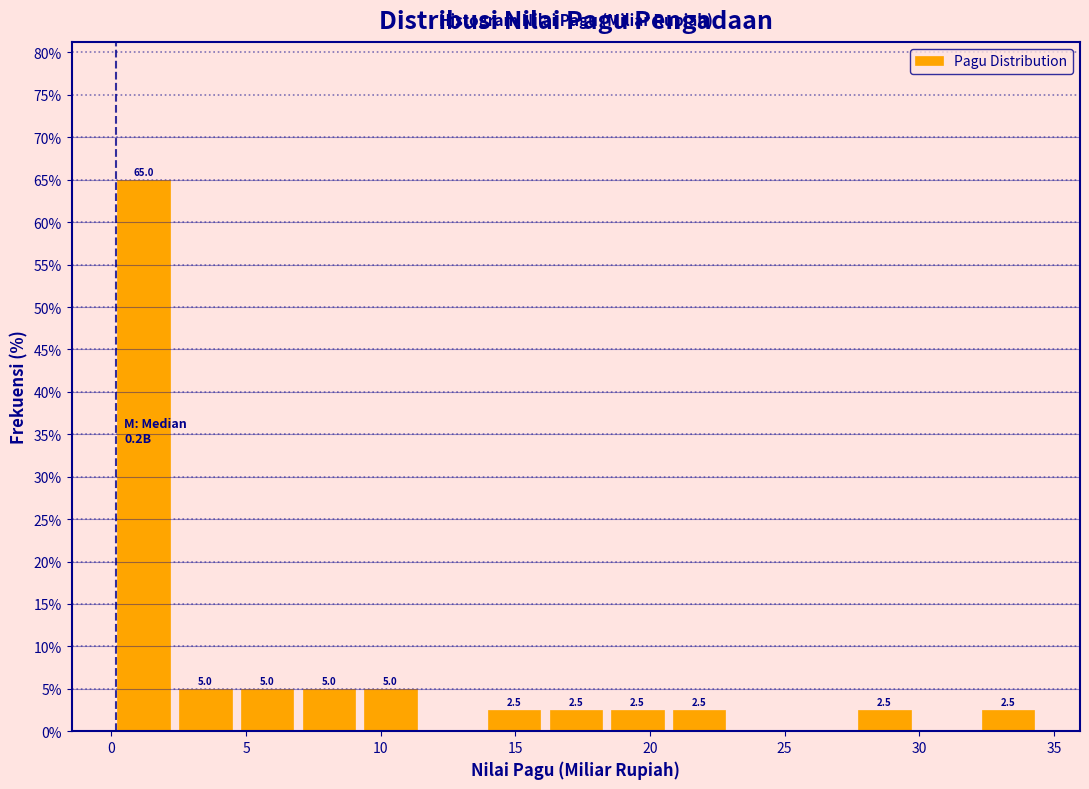

Which range on the x-axis has the tallest bar?

0.0 to 2.5